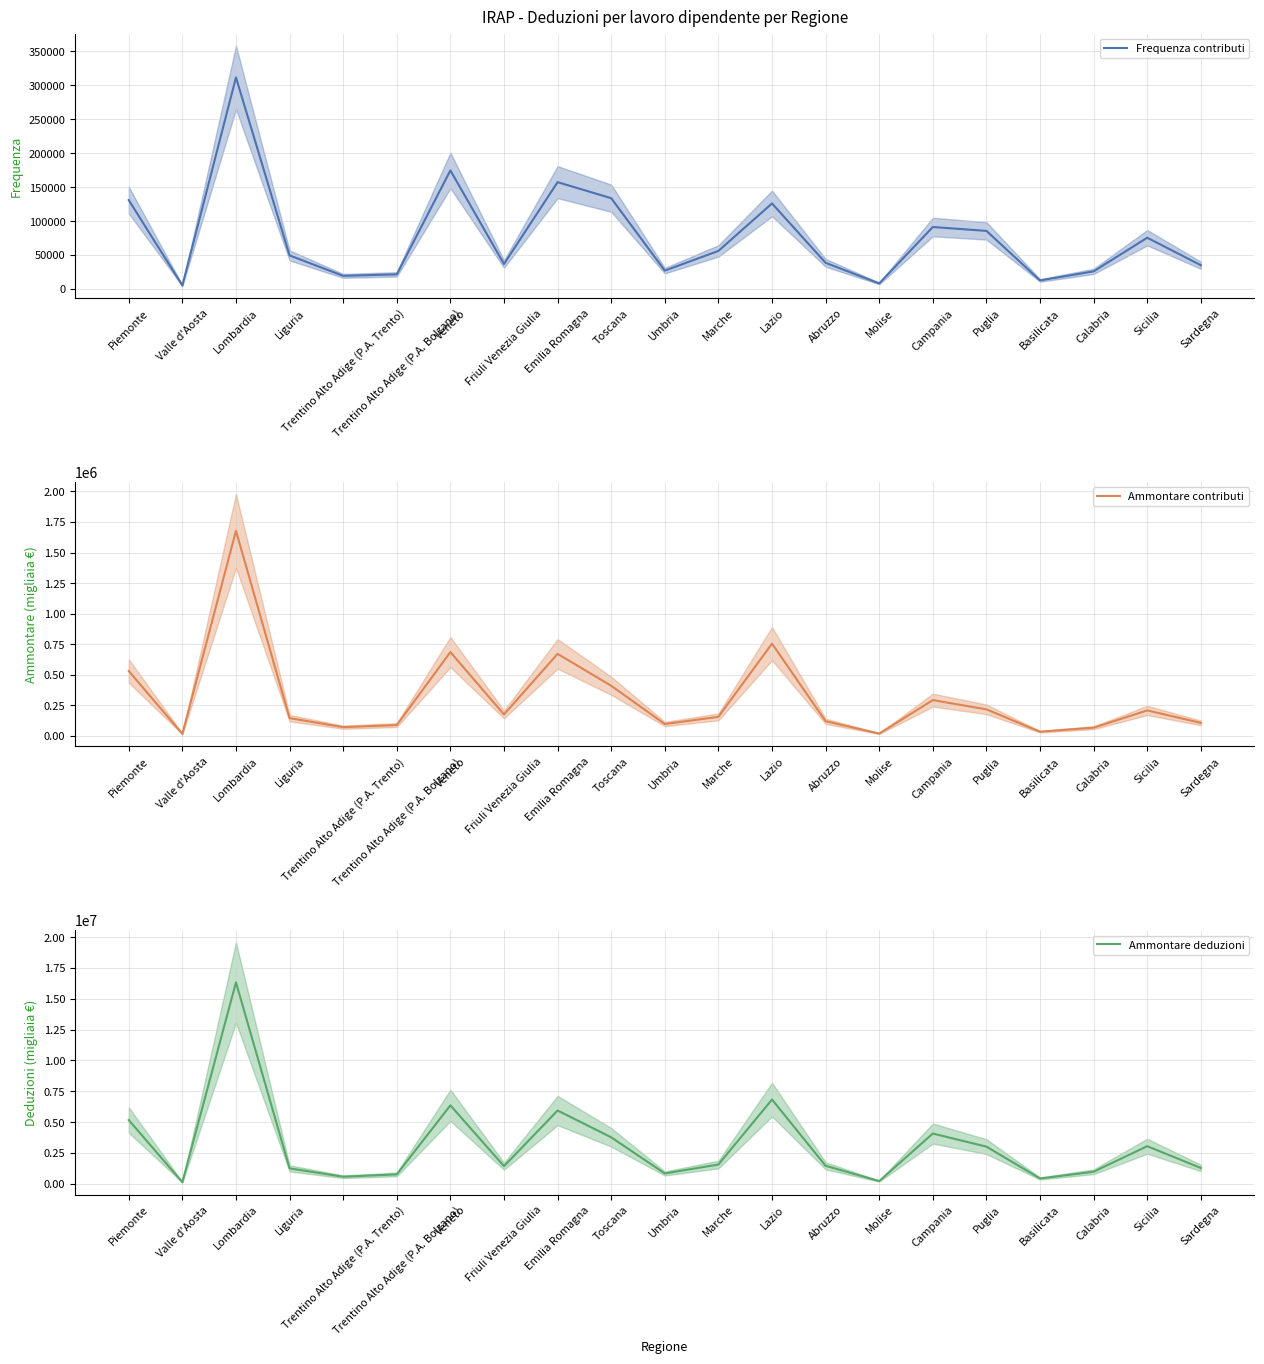

What is the average value of the Ammontare contributi series?

312668